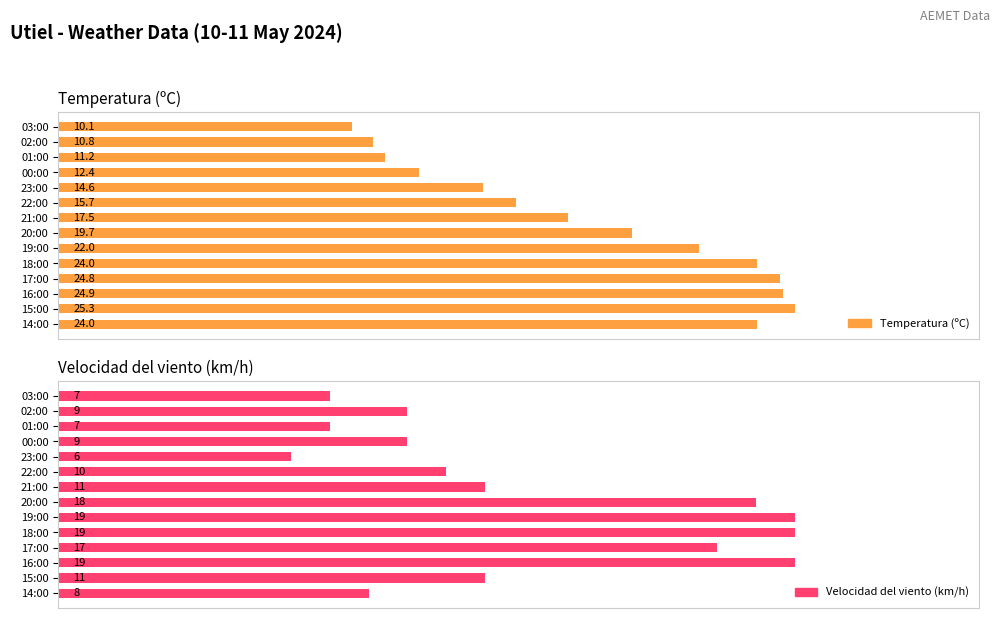

List the series in order of their overall mean, highest first.

Temperatura (ºC), Velocidad del viento (km/h)